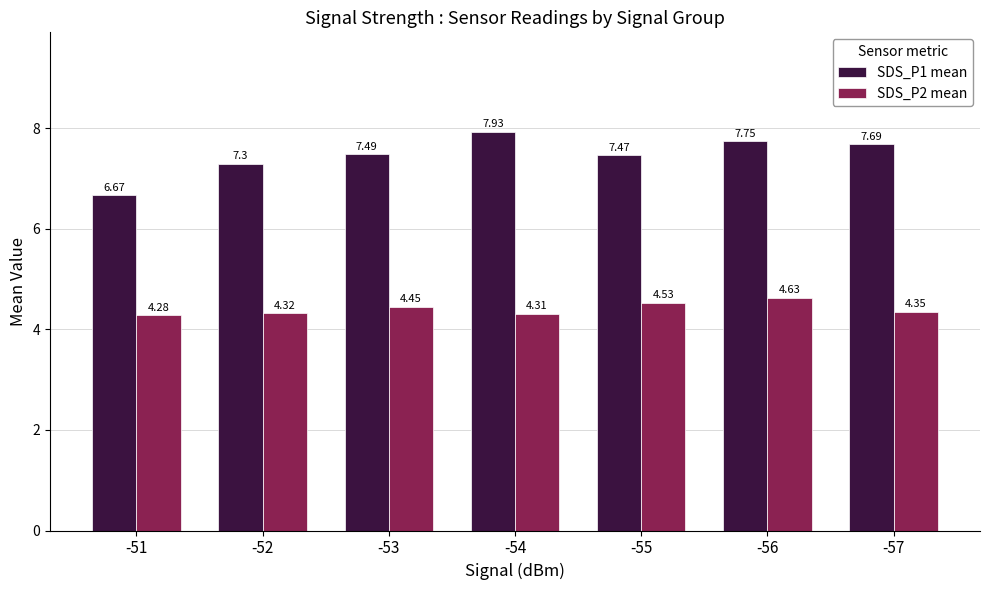

At which category is the sum across all series the highest?

-56